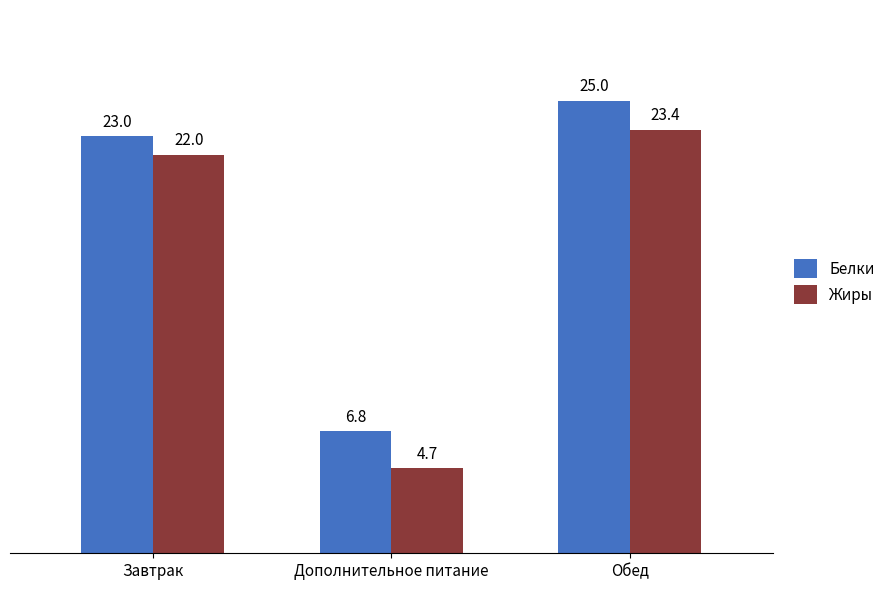

What are all the series names shown in the legend?

Белки, Жиры